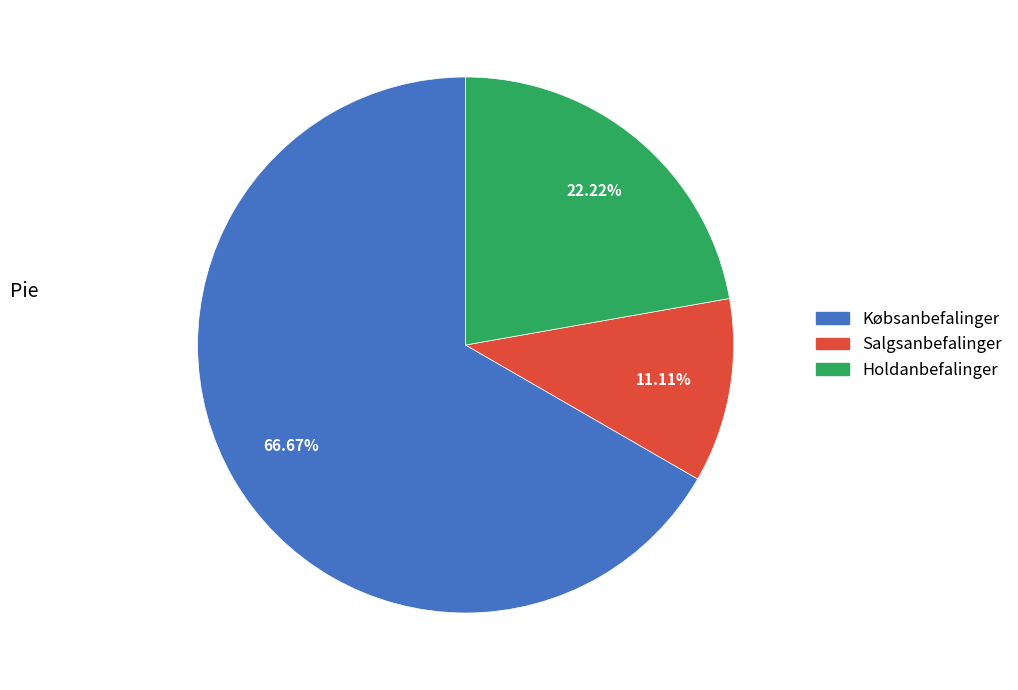

How many segments does this pie chart have?

3